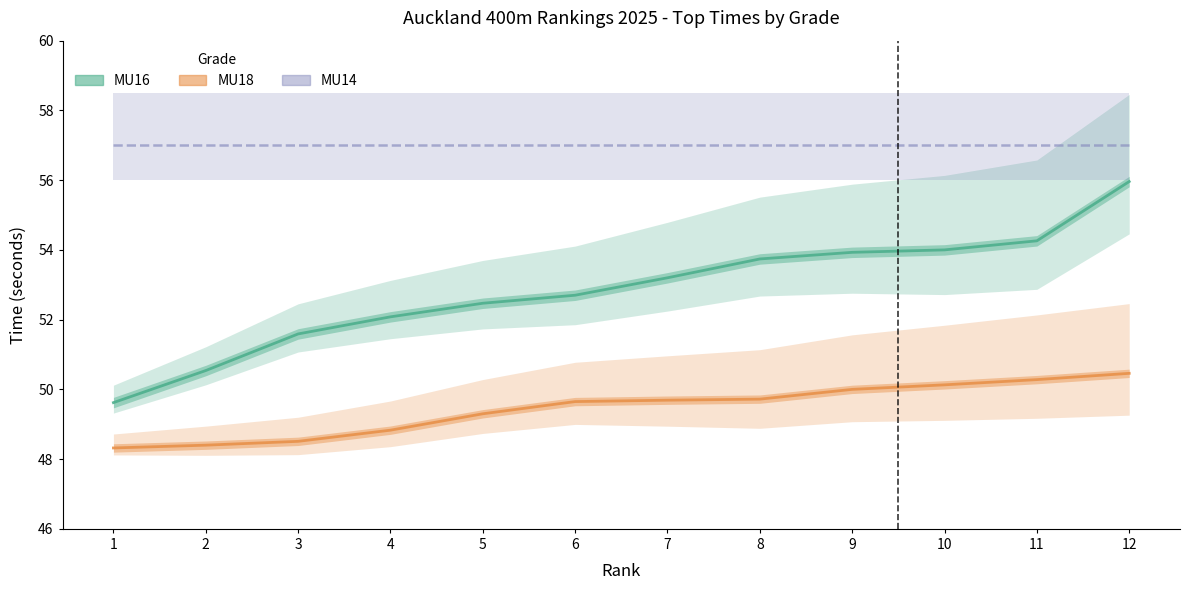

Between 11 and 4, which is larger?

11